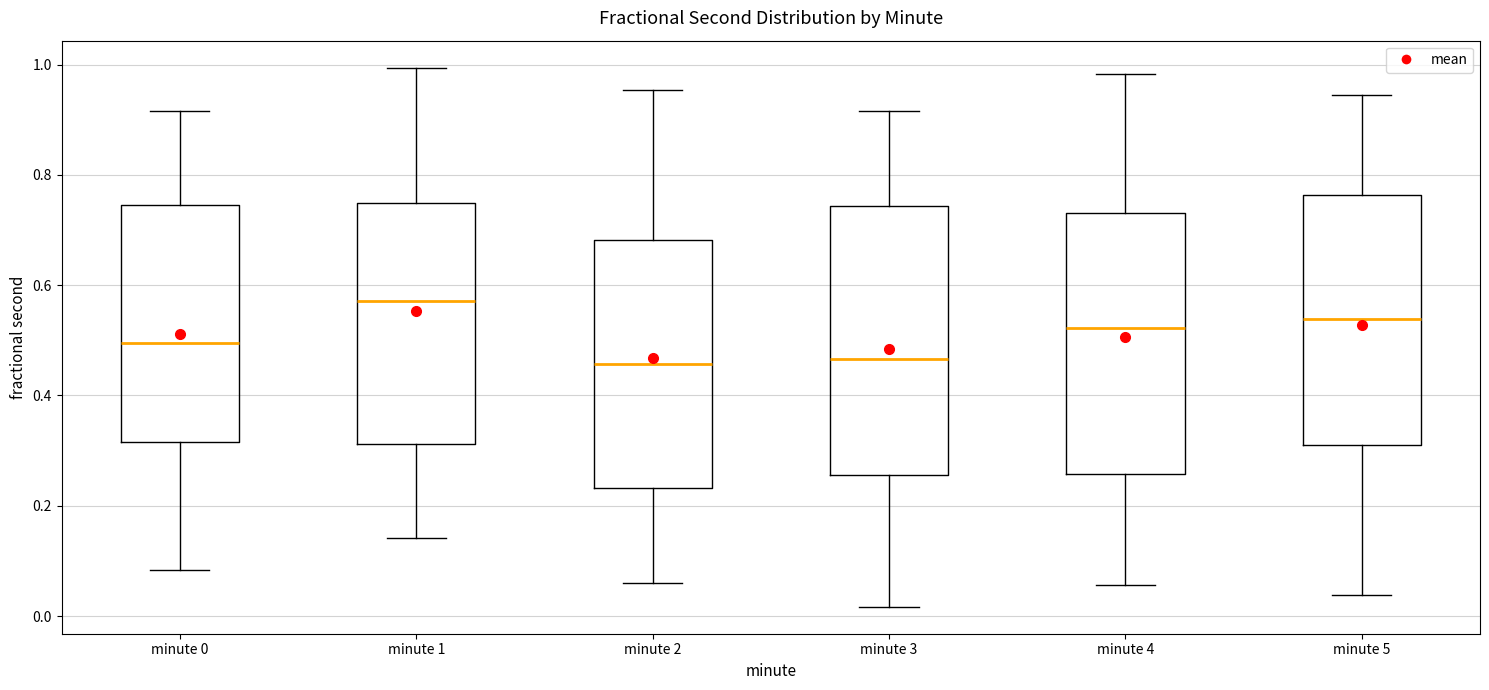

Reading left to right, transcribe this box plot: for each box, give where its median line is, the range the box spans, and where its two whiskers end, as read against the y-axis. The values are not printed on the chart, so give them approximately, as read against the axis.

minute 0: median 0.50, box 0.32 to 0.74, whiskers 0.08 to 0.92
minute 1: median 0.58, box 0.32 to 0.74, whiskers 0.14 to 1.00
minute 2: median 0.46, box 0.24 to 0.68, whiskers 0.06 to 0.96
minute 3: median 0.46, box 0.26 to 0.74, whiskers 0.02 to 0.92
minute 4: median 0.52, box 0.26 to 0.74, whiskers 0.06 to 0.98
minute 5: median 0.54, box 0.32 to 0.76, whiskers 0.04 to 0.94